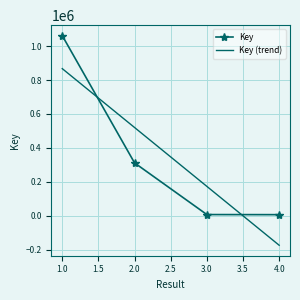

The value at 1 is 706429. True or false?

False